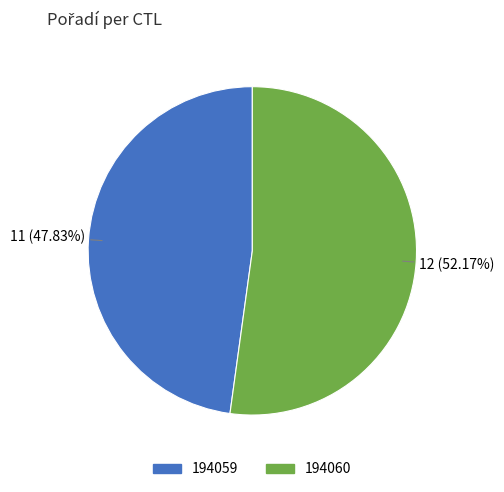

What is the smallest slice in the pie chart?

194059